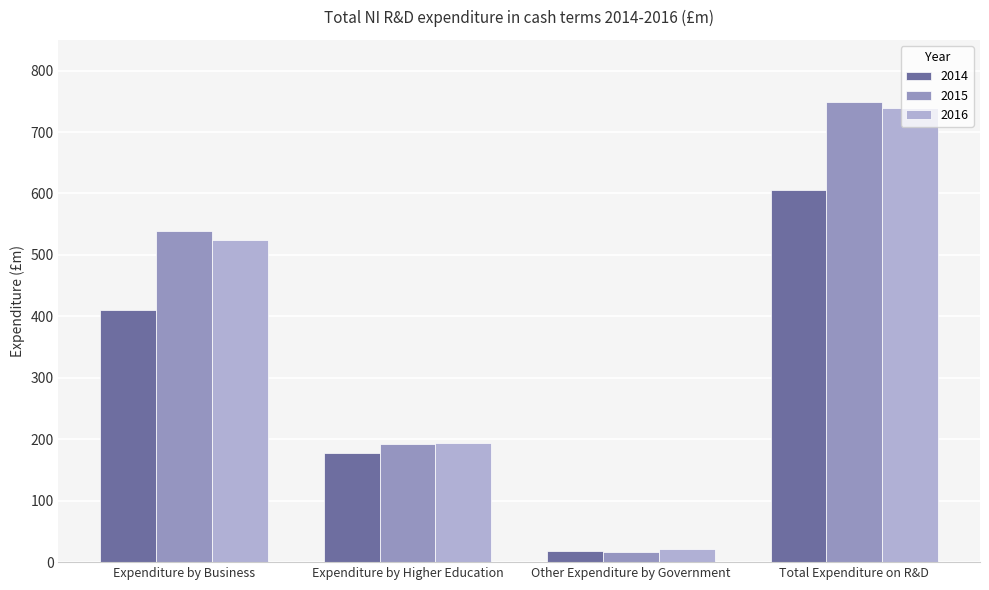

What is the approximate value of 2014 at Other Expenditure by Government?

17.7